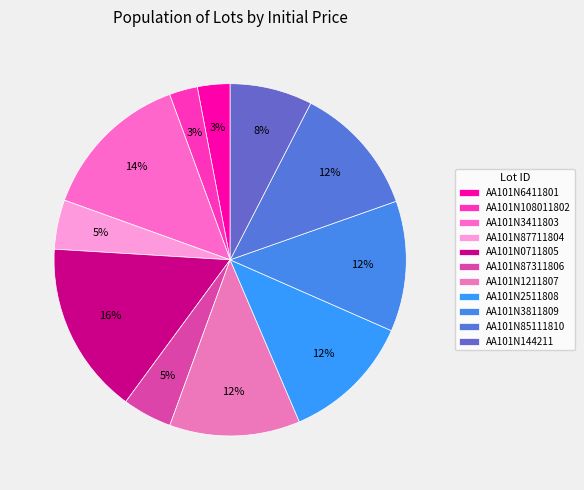

Which slice is the largest?

AA101N0711805